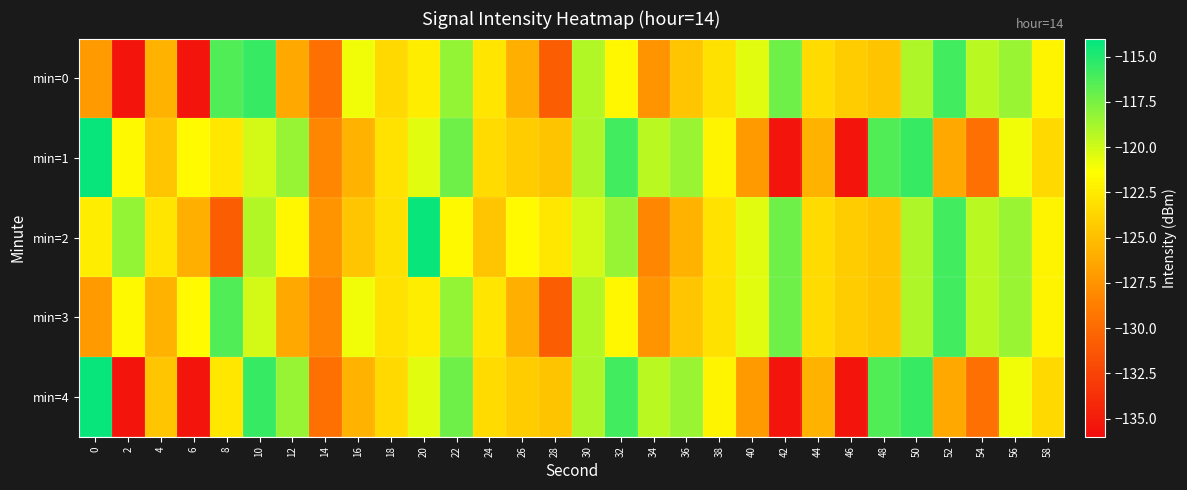

Which series has the largest total across all categories?

min=2